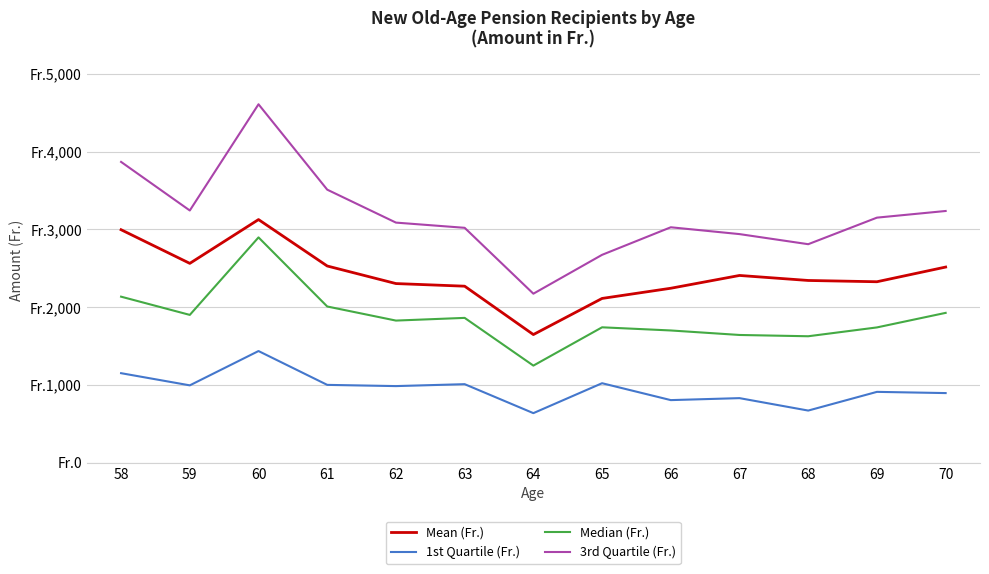

Does the chart display data point markers on the line(s)?

No